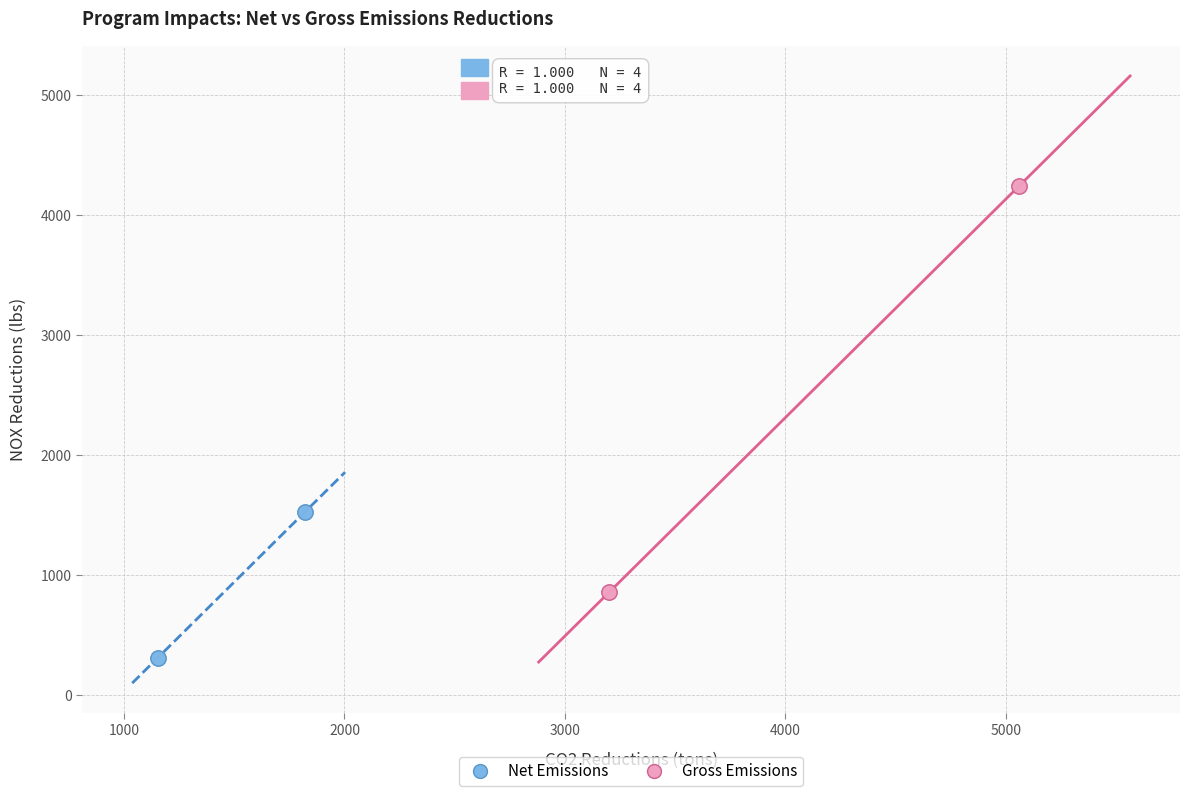

Which series reaches the maximum Y coordinate?

Gross Emissions